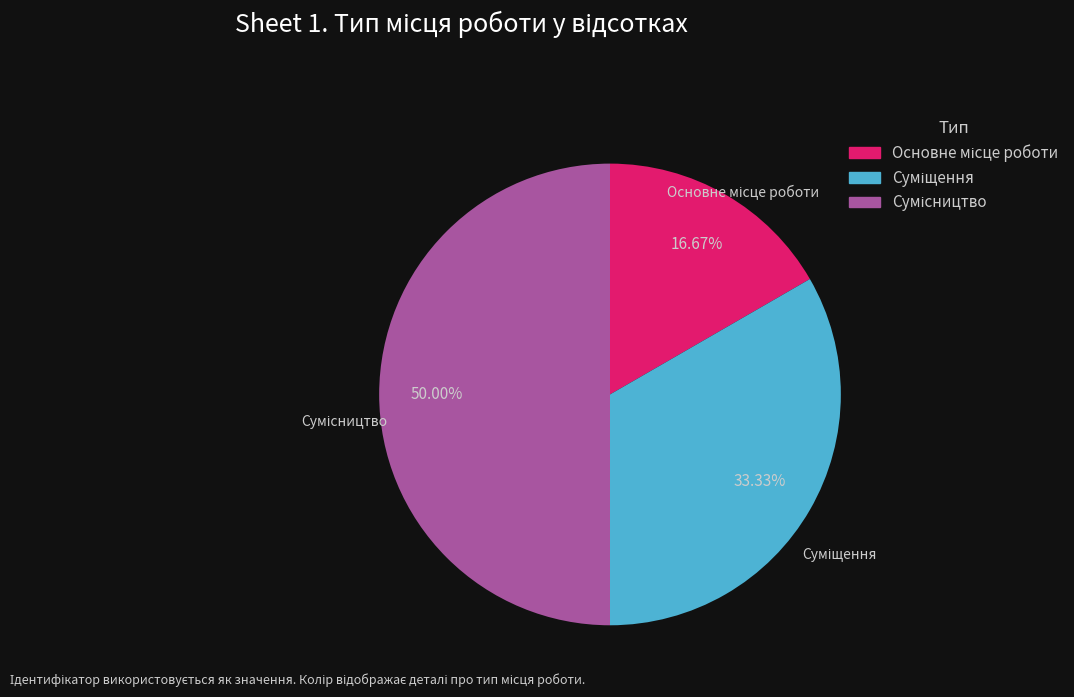

How many slices are in this pie chart?

3